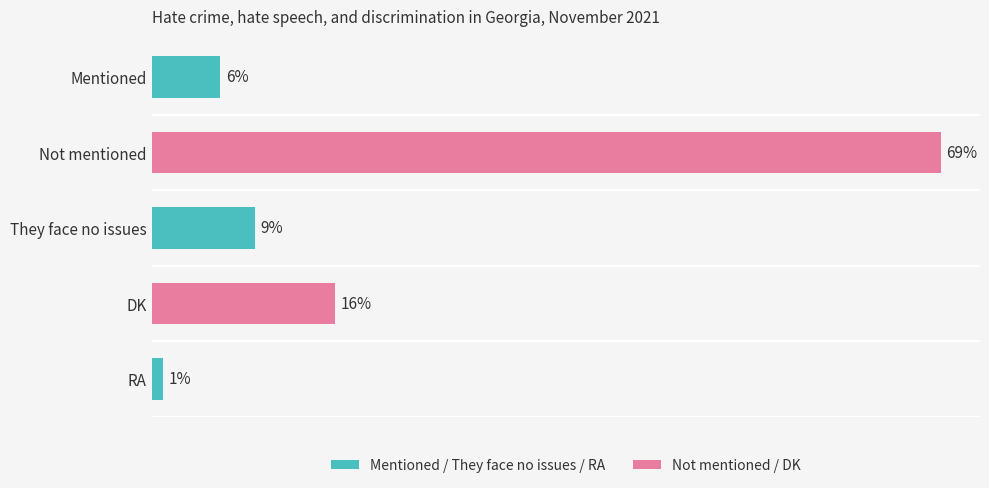

Between RA and Not mentioned, which is larger?

Not mentioned